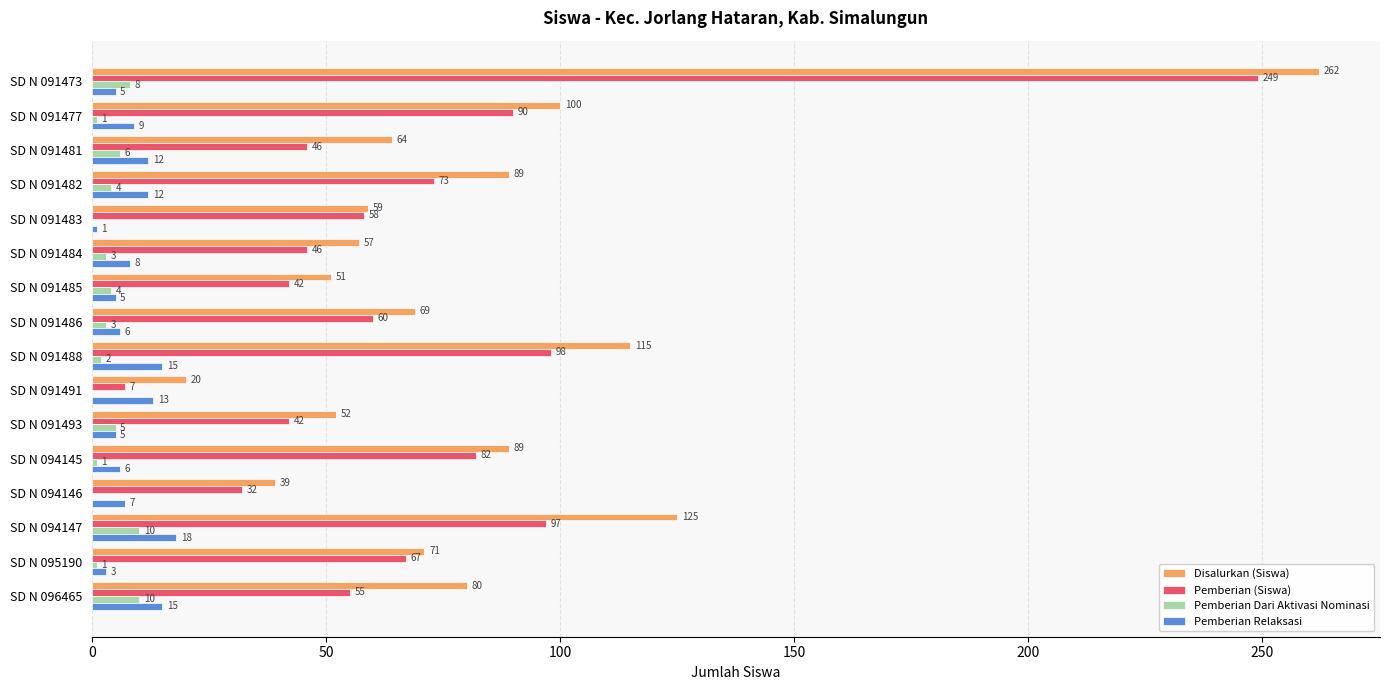

Between SD N 091484 and SD N 091491, which series saw the biggest shift?

Pemberian (Siswa)